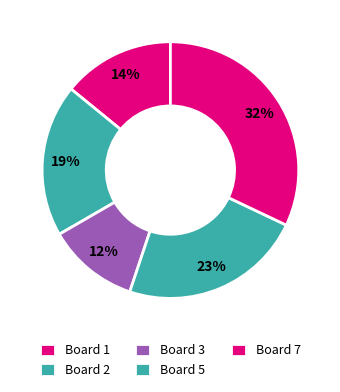

How many segments does this pie chart have?

5